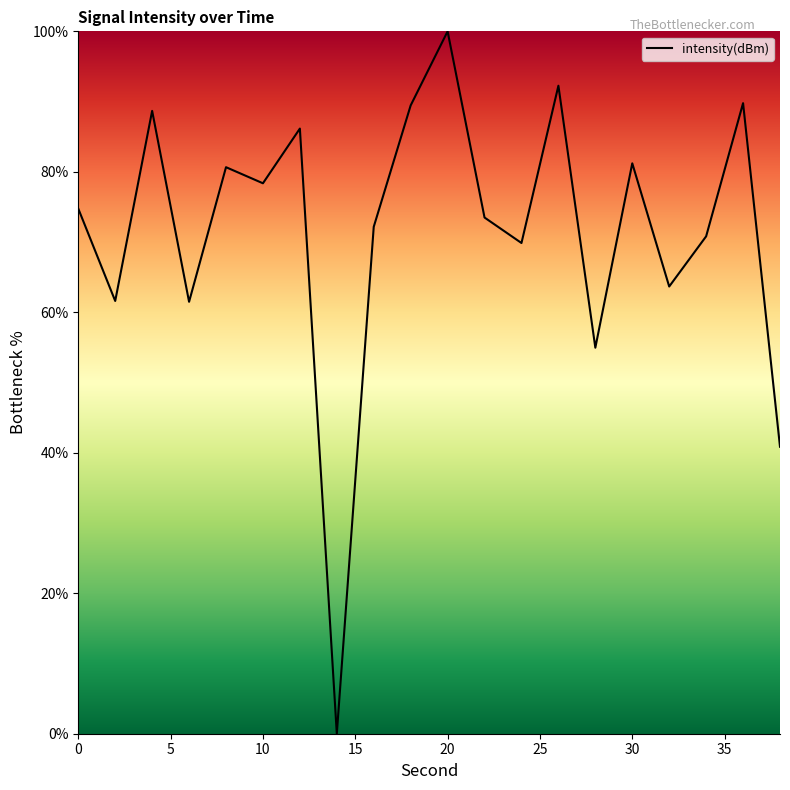

How many values are above zero?

19